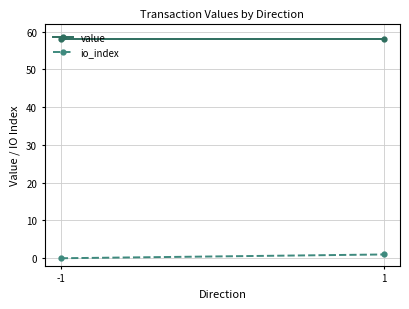

Which series has the largest range (max minus min)?

io_index